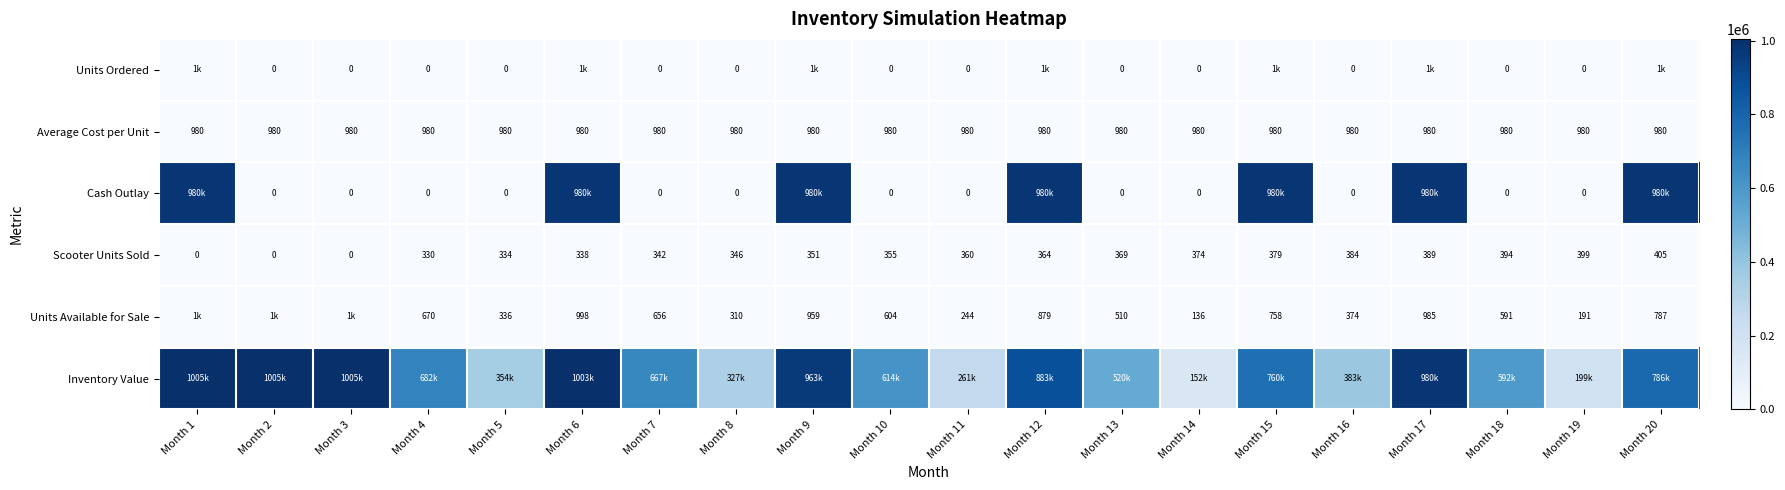

Is the value of Average Cost per Unit at Month 8 greater than the value of Cash Outlay at Month 7?

Yes